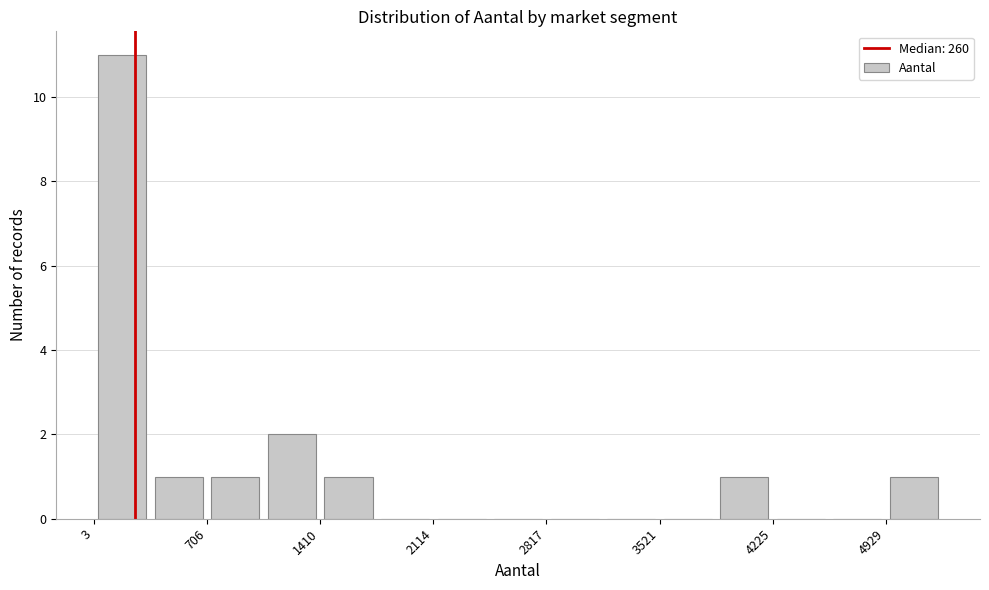

Read against the x-axis, roughly where is the centre of the tallest bar?

200